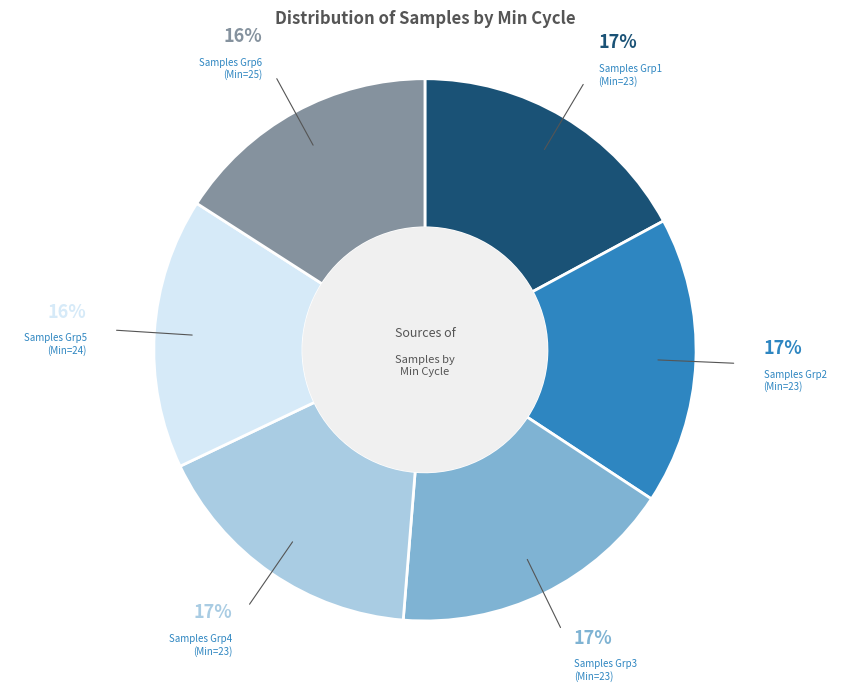

Do Samples Grp3 (Min=23) and Samples Grp4 (Min=23) together represent more than half of the pie?

No